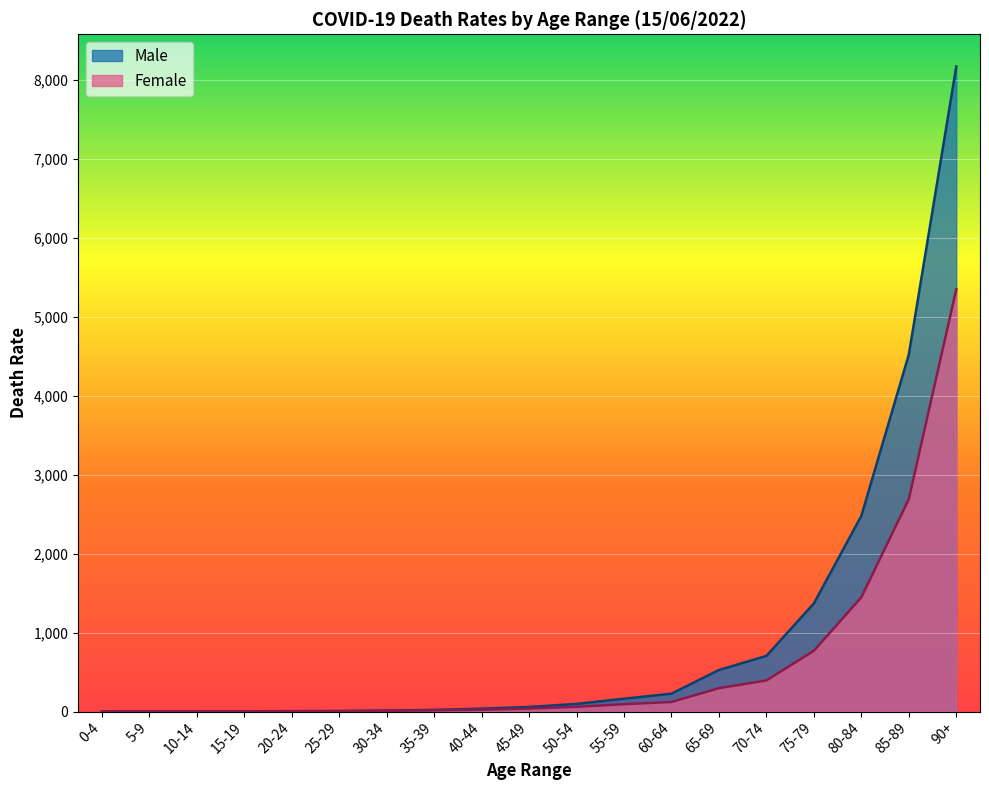

After their last crossing, which series has the higher values: Male or Female?

Male